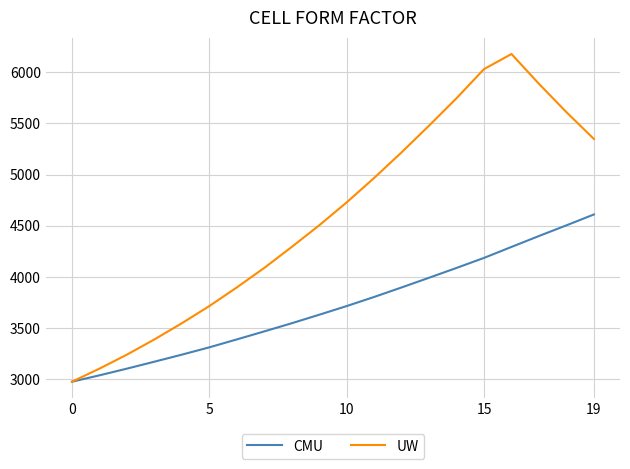

Does the chart display data point markers on the line(s)?

No